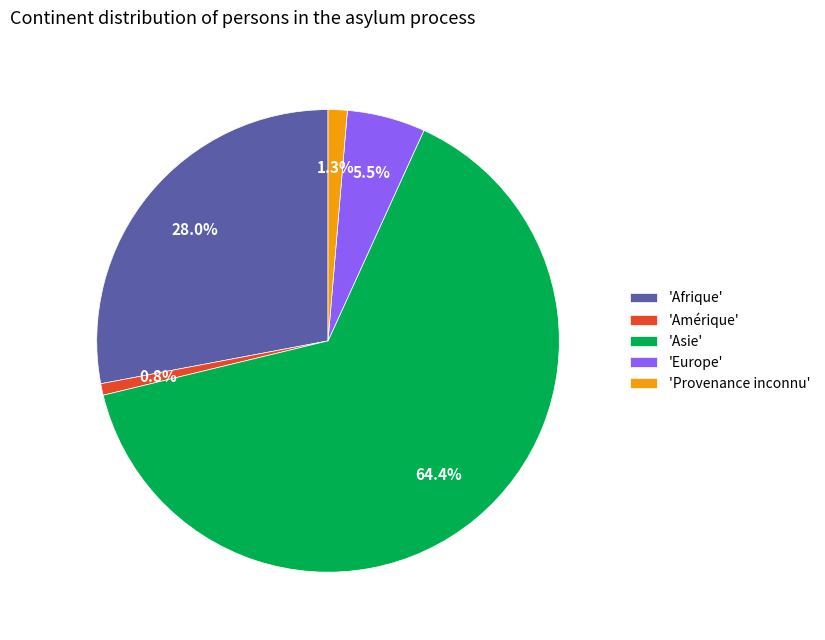

Rank the categories by value from lowest to highest.

'Amérique', 'Provenance inconnu', 'Europe', 'Afrique', 'Asie'